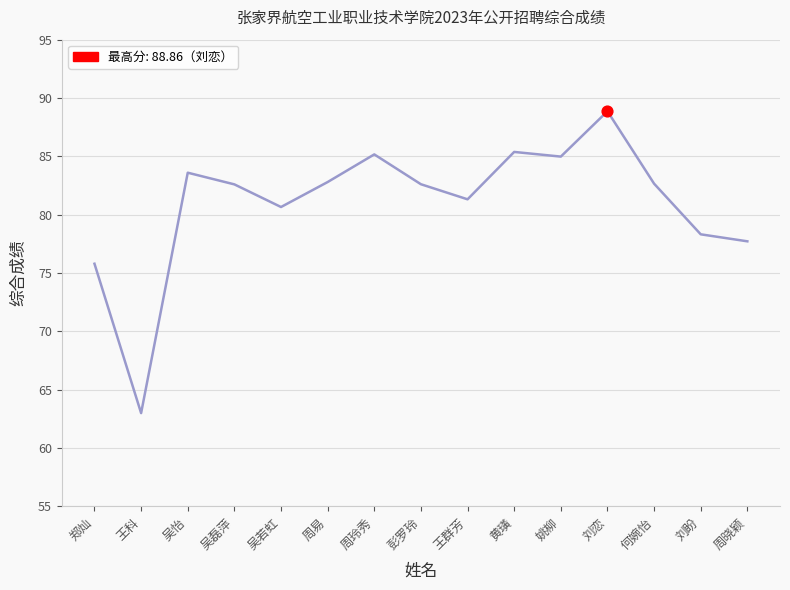

Which has a higher value, 吴磊萍 or 刘盼?

吴磊萍